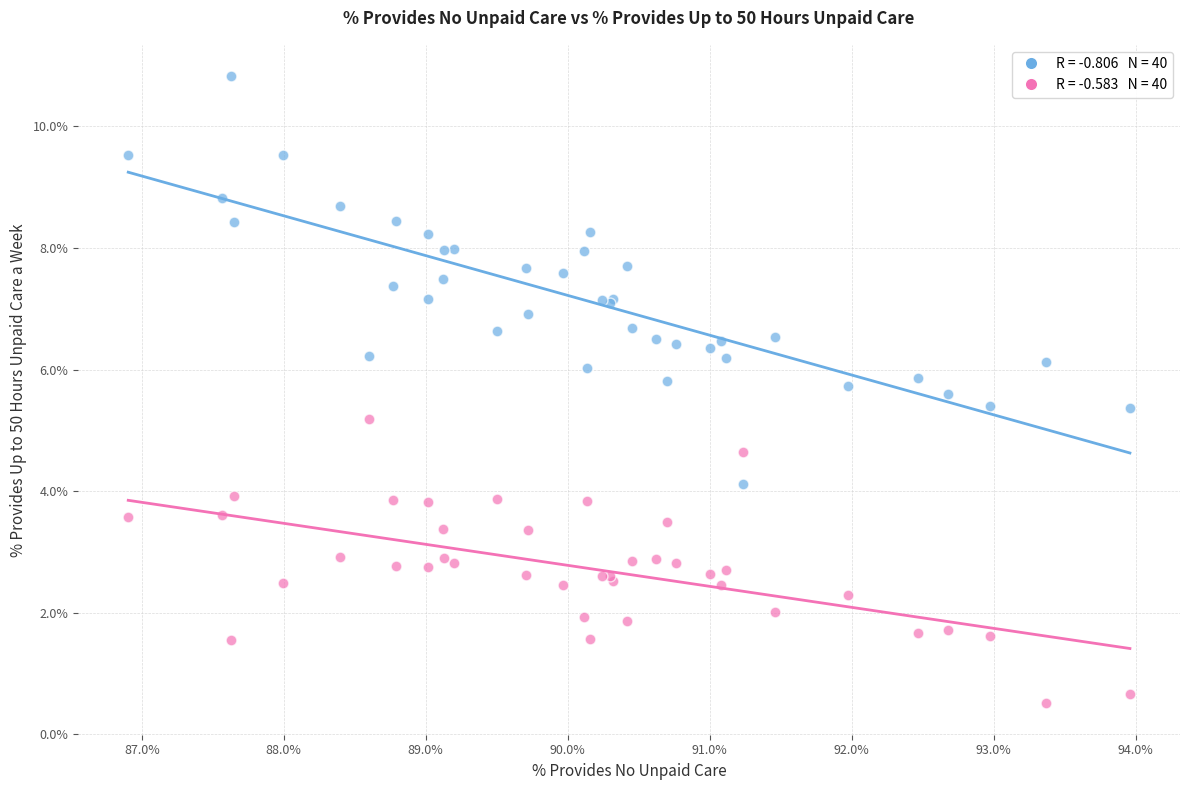

Across all series, what Y value is closest to 5?

5.2